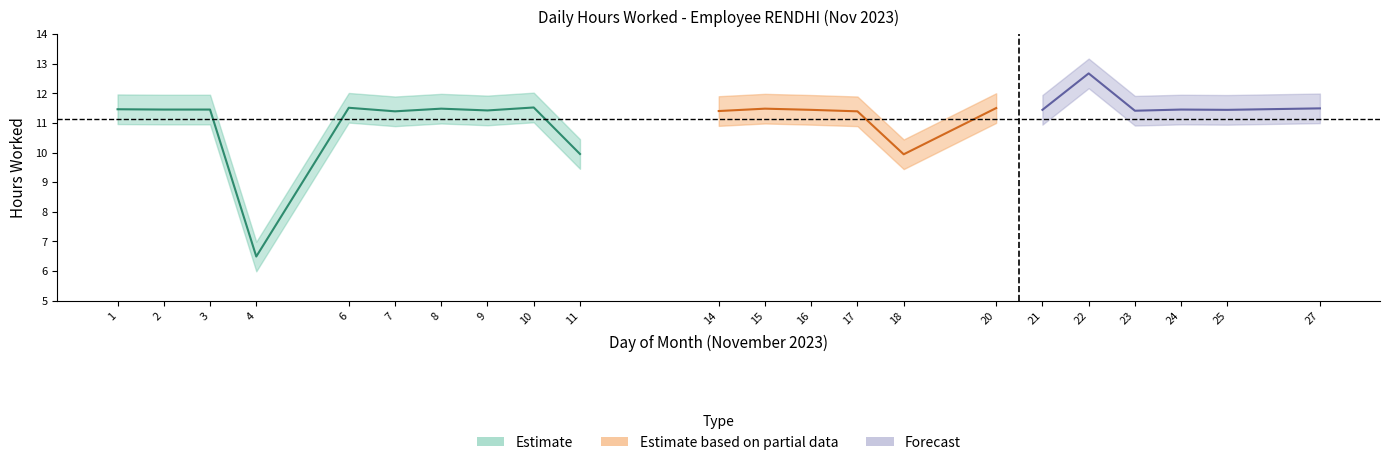

Count the number of categories in the chart.

22